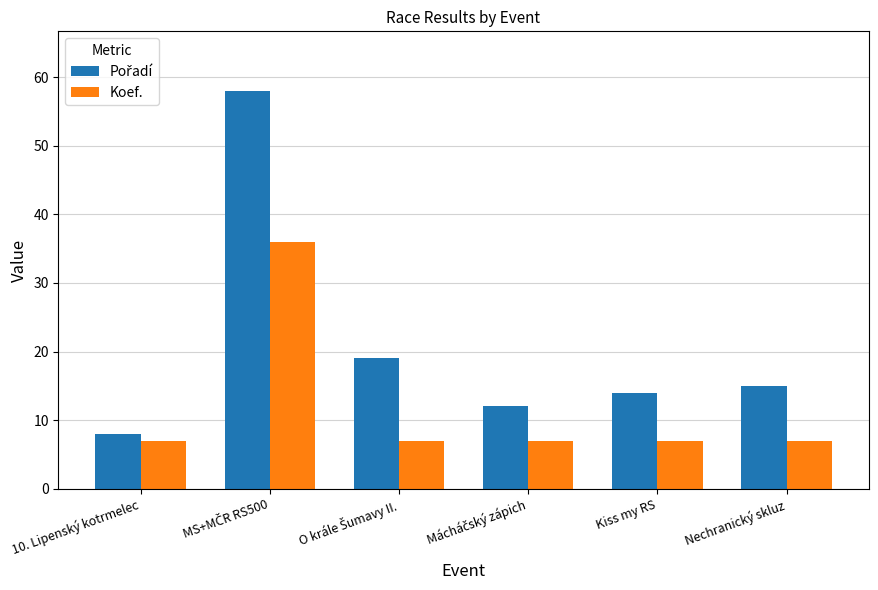

How many bars are there in each group?

2